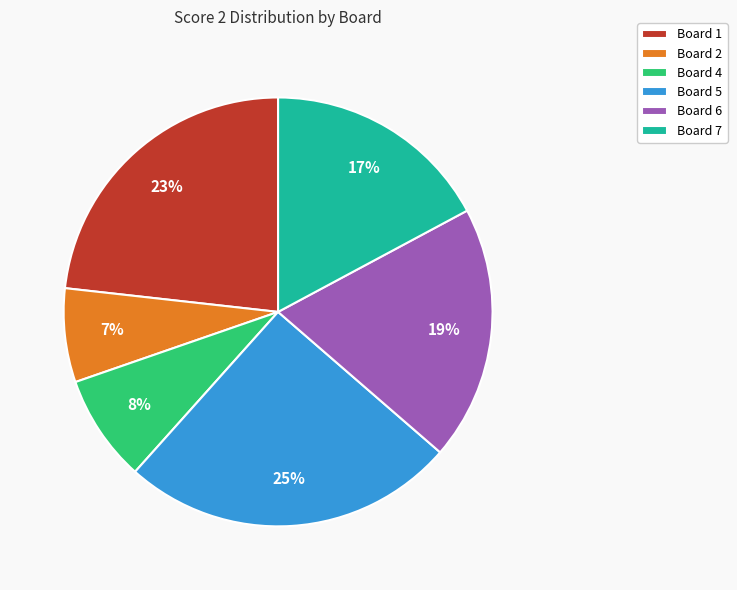

Is Board 2 the majority of the pie?

No